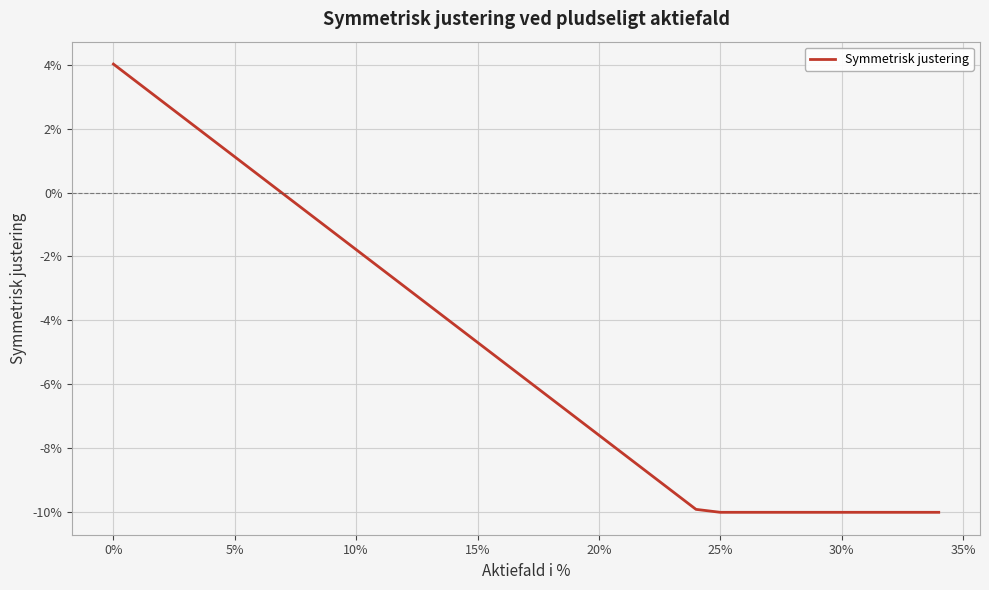

Which category has the lowest value across all series?

25